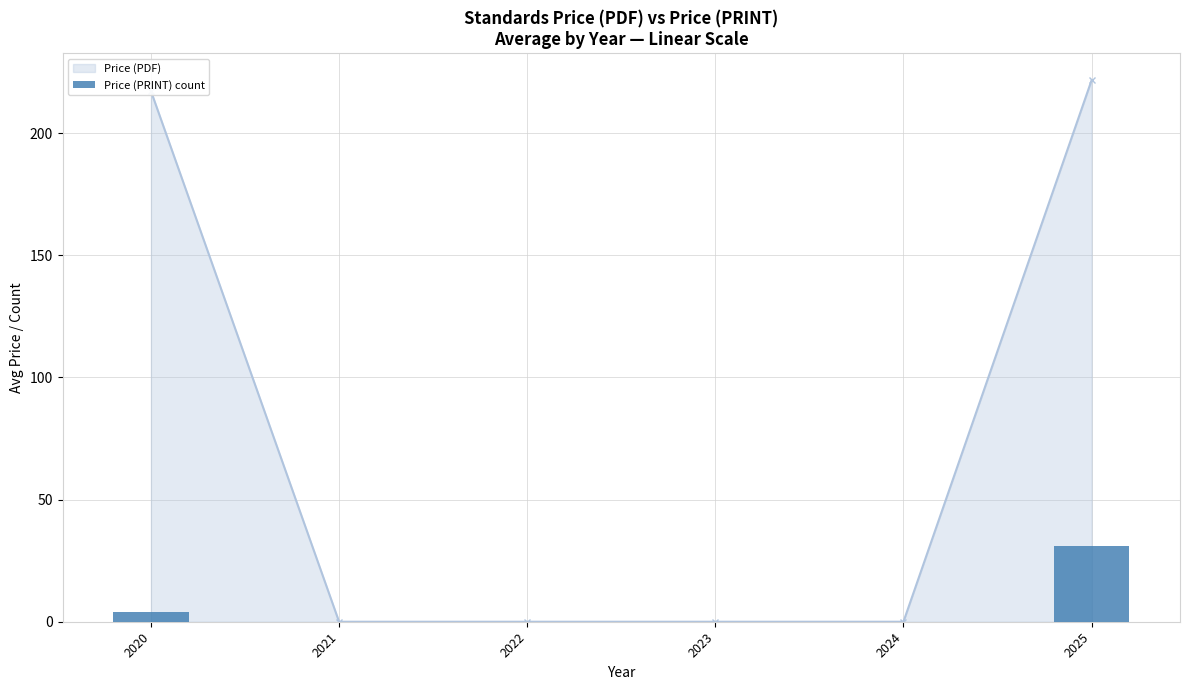

Are the bars horizontal?

No